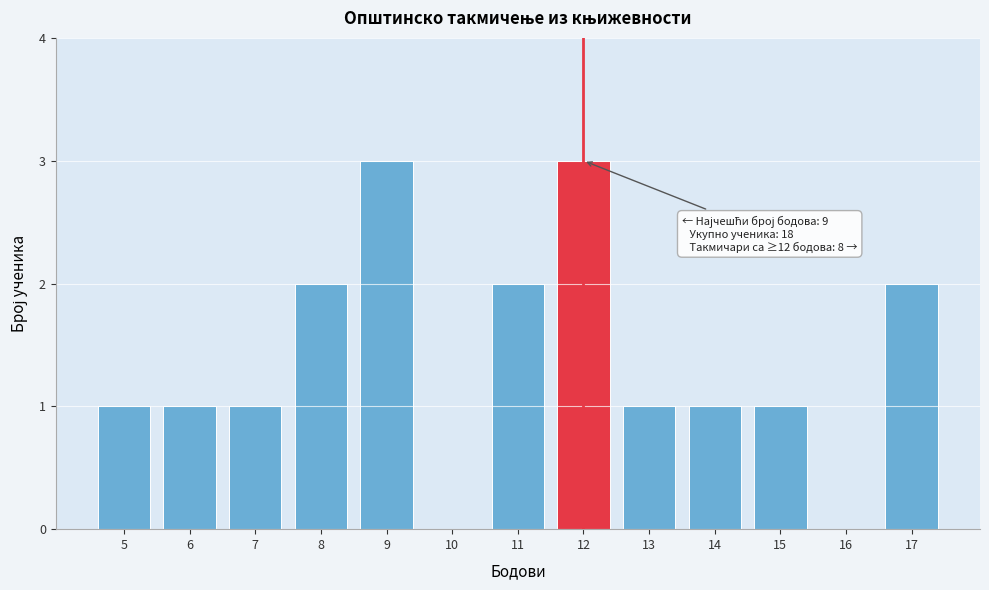

Reading right to left, list all the values displayed in this chart.

17=2	16=0	15=1	14=1	13=1	12=3	11=2	10=0	9=3	8=2	7=1	6=1	5=1